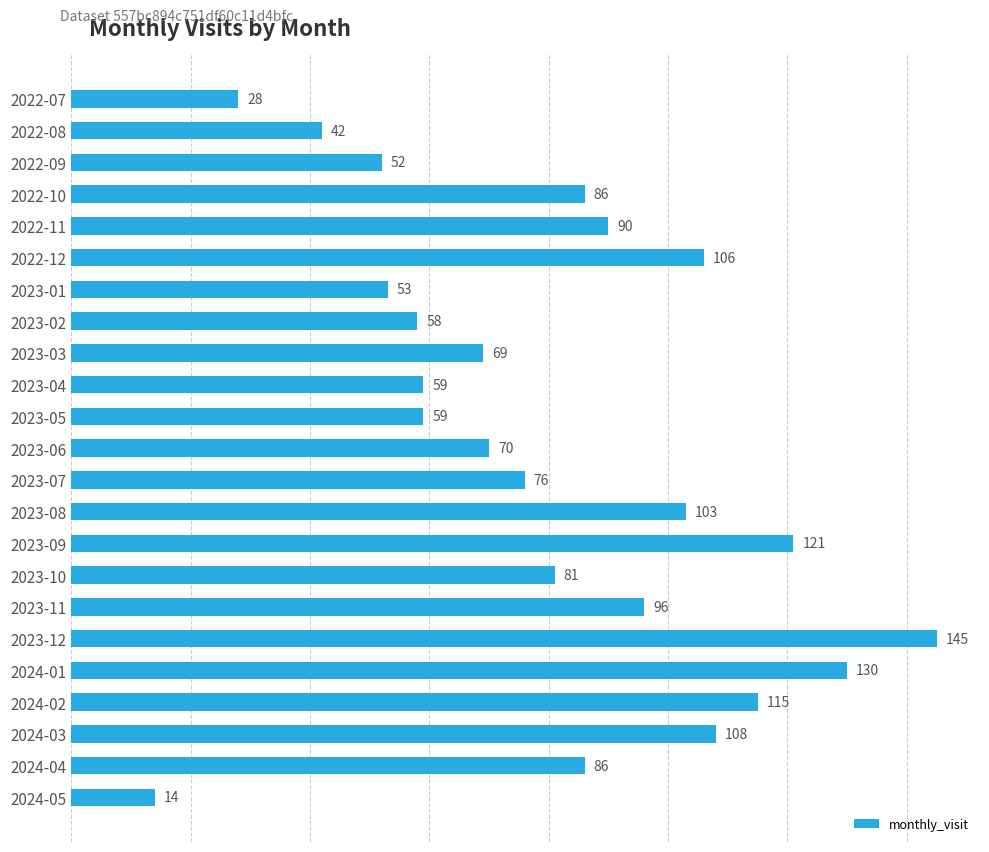

Is it true that the value at 2023-12 is 145?

True